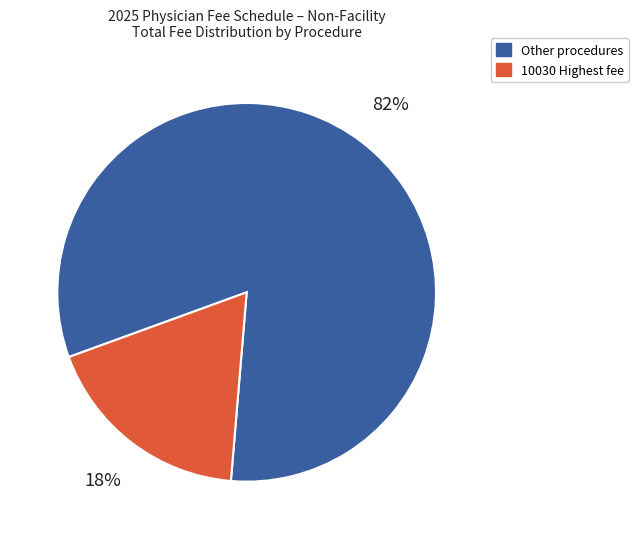

To the nearest percent, what is the difference between the largest and smallest slice percentages?

64%